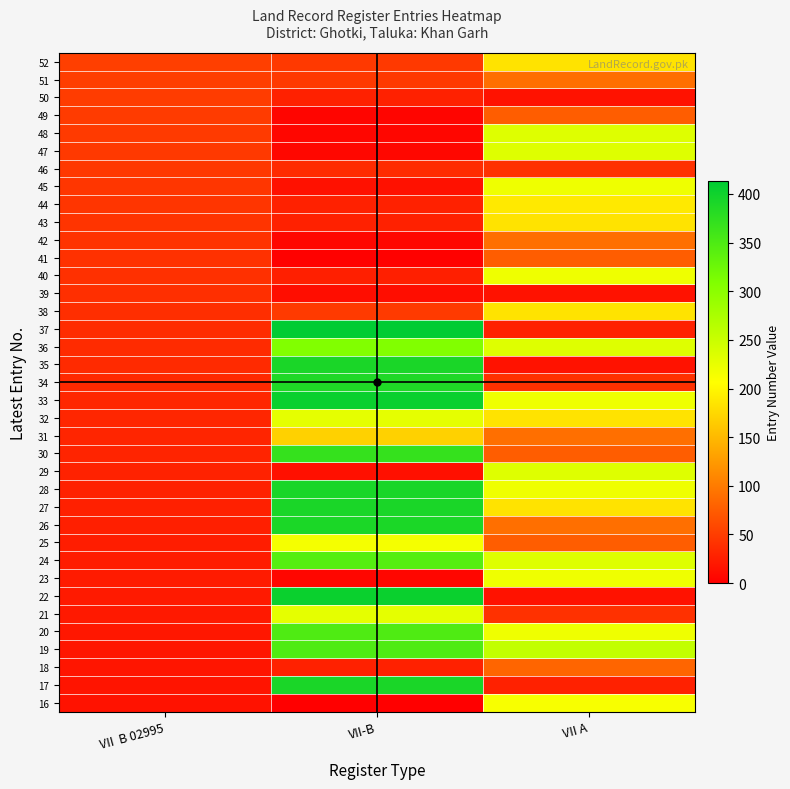

At how many categories does at least one series exceed 6?

3